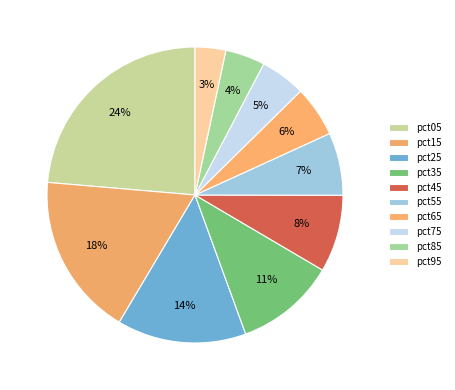

To the nearest percent, what portion does pct75 represent?

5%